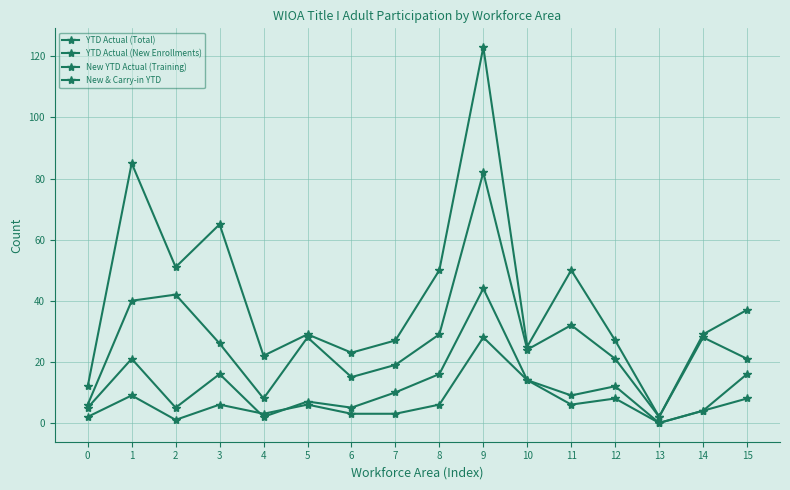

At which label does YTD Actual (Total) first exceed 29?

1